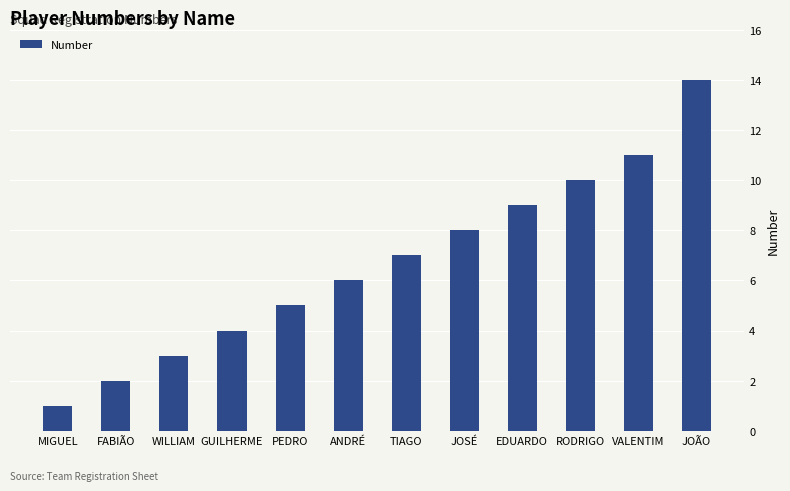

What is the maximum value shown in the chart?

14